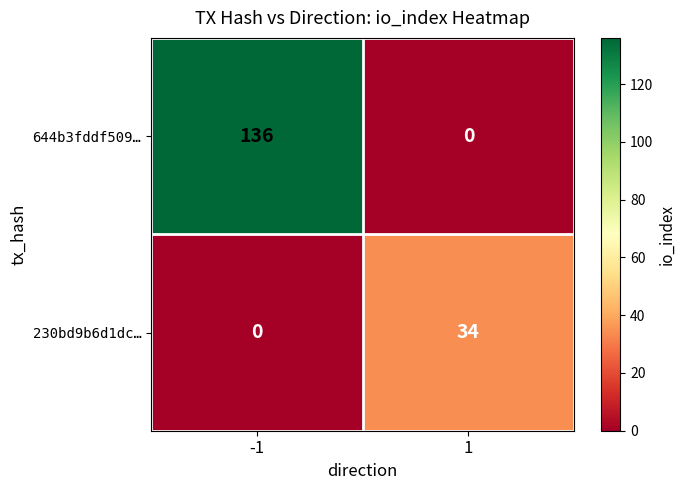

Which series has the largest total across all categories?

644b3fddf509…